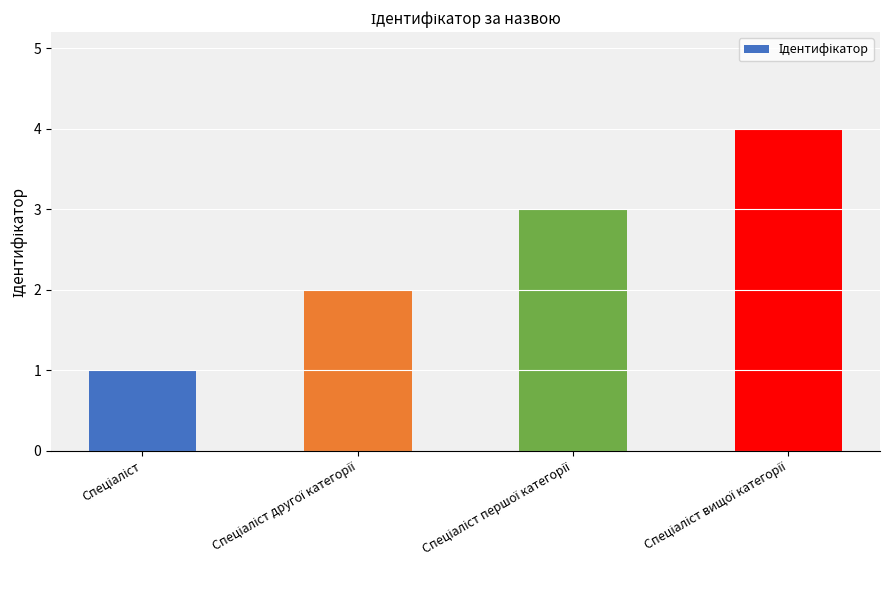

What is the value of the 1st bar from the left?

1